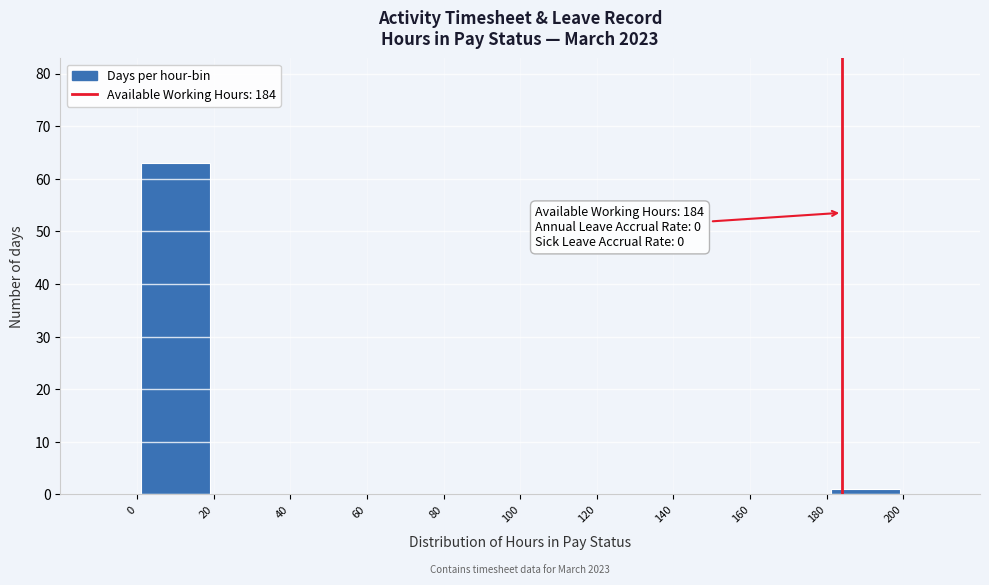

Which range on the x-axis has the tallest bar?

0 to 20